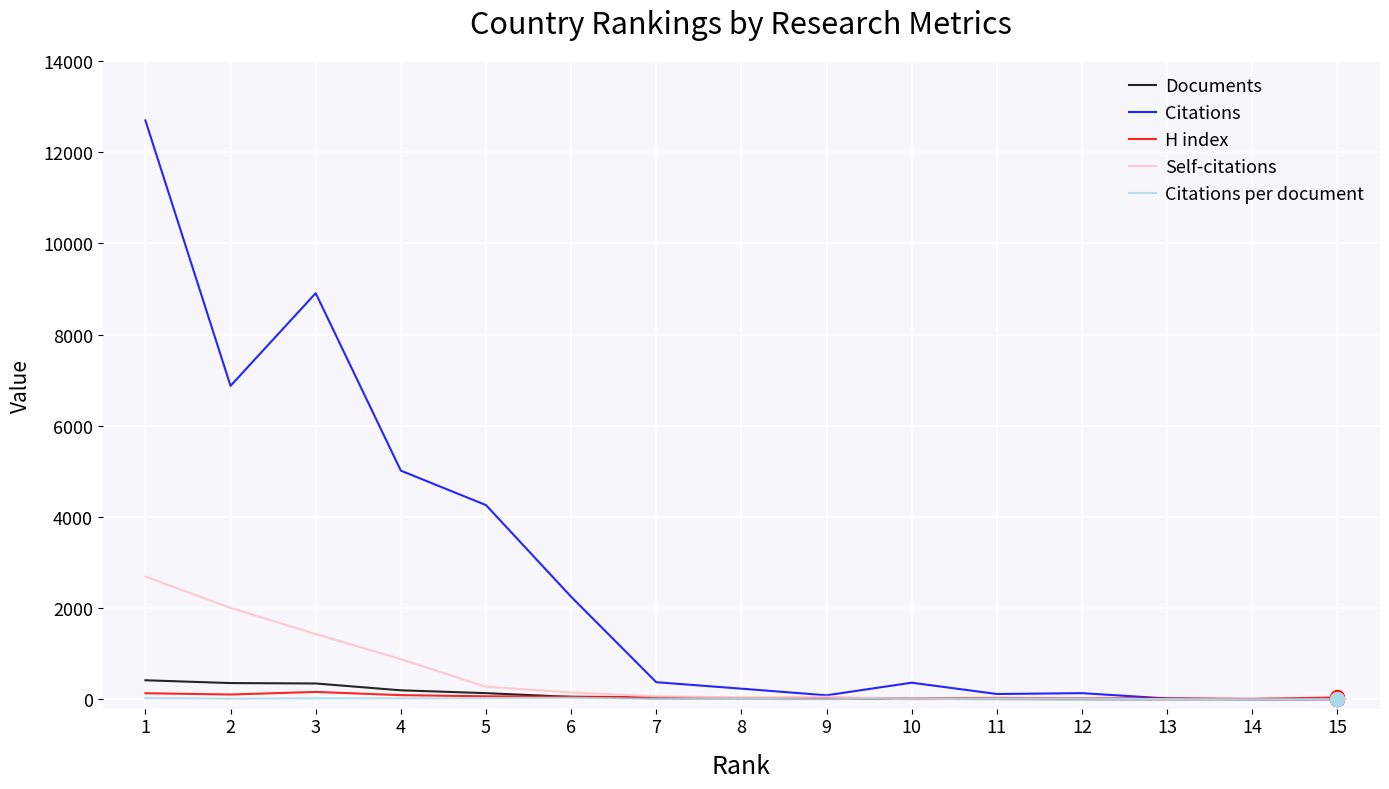

What is the difference between the H index values at 11 and 12?

5.0